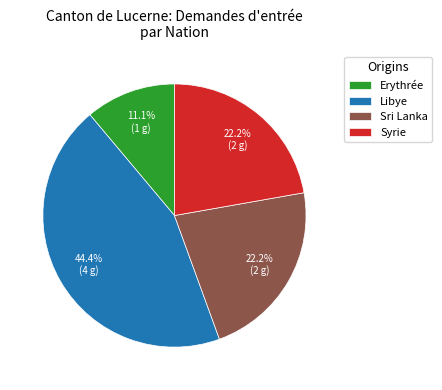

Does Sri Lanka account for over 50% of the chart?

No